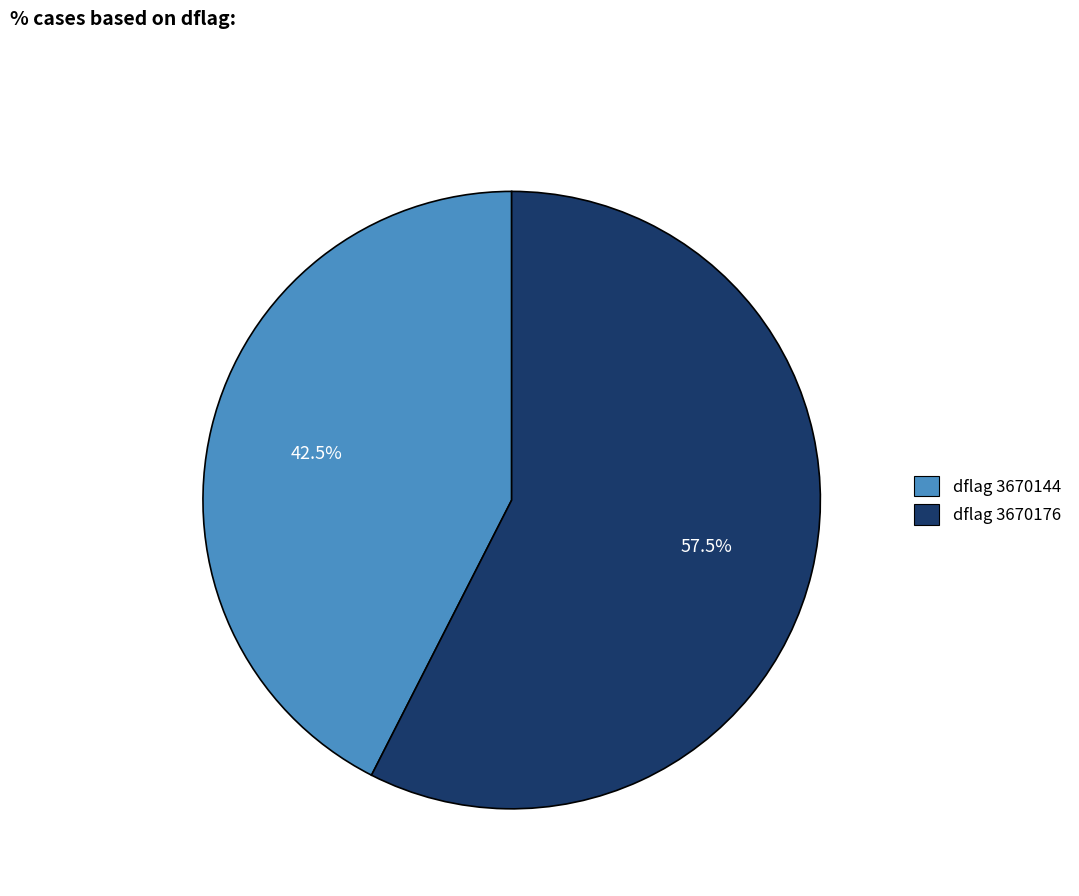

Is there a majority slice in this chart?

Yes